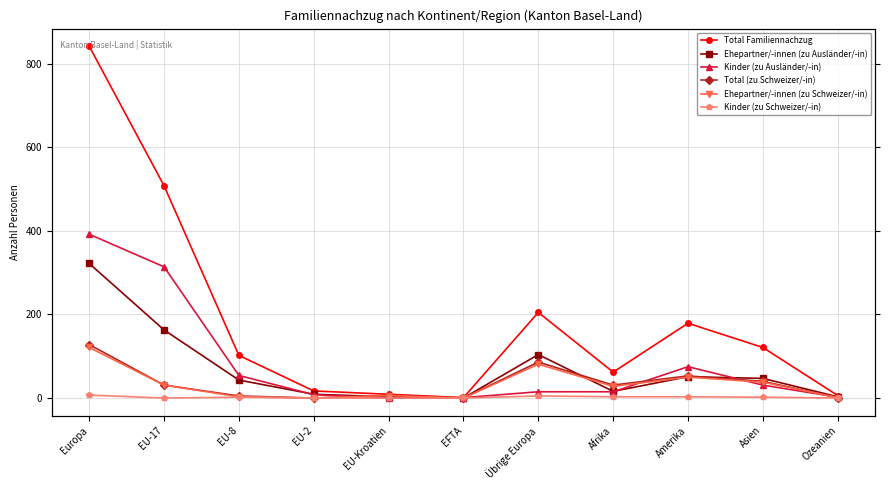

Where does the Kinder (zu Schweizer/-in) series first go above 2?

Europa